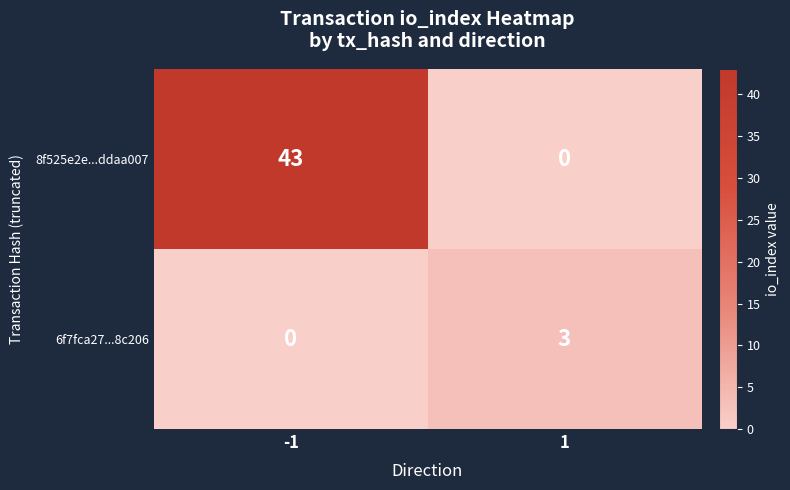

True or false: 8f525e2e...ddaa007 has a value of 0 at 1.

True